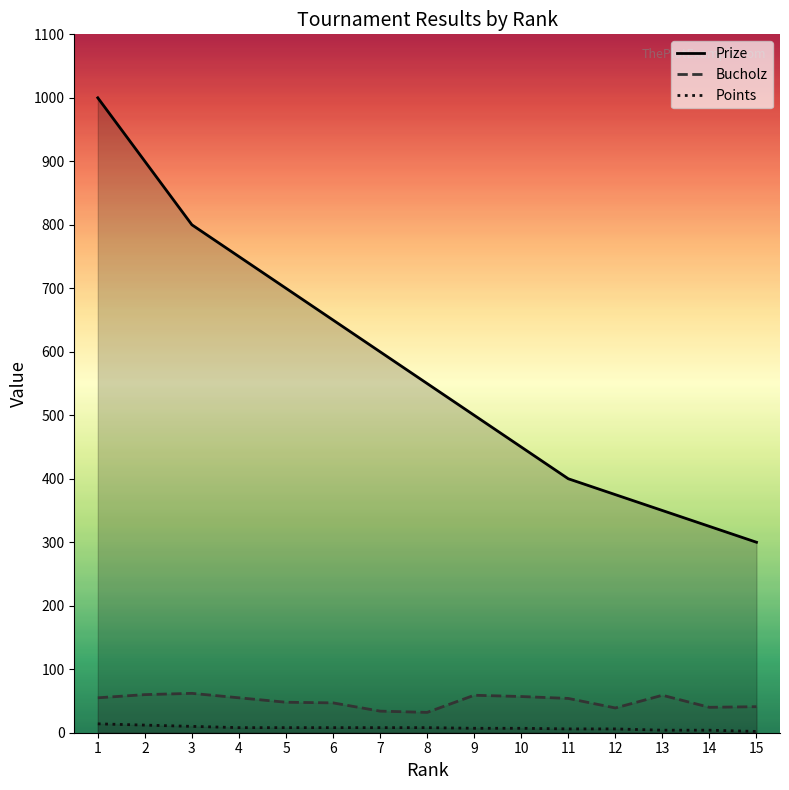

Which category has the highest value across all series?

1